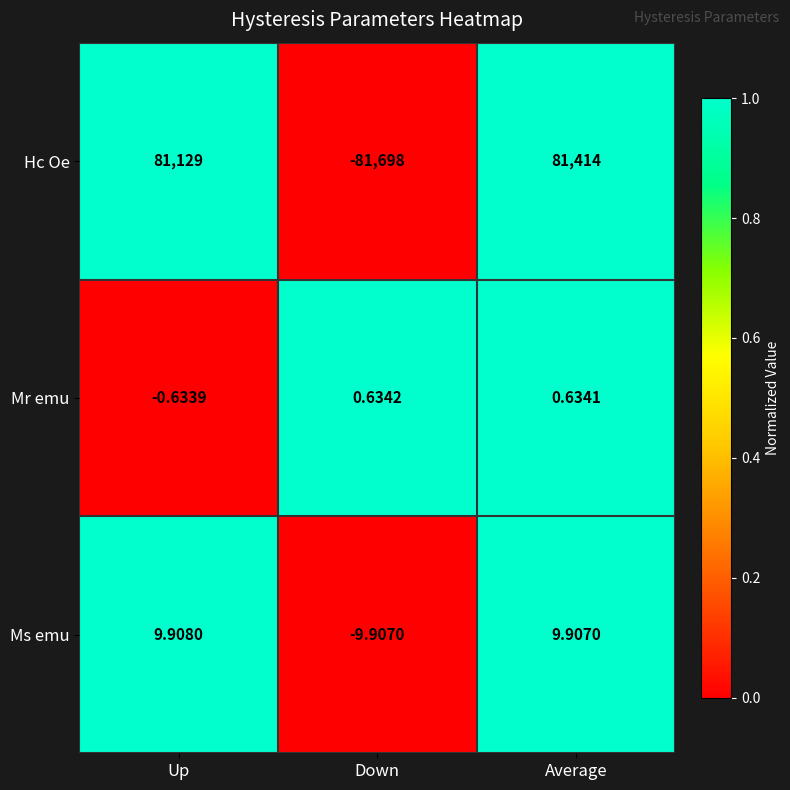

Between Down and Average, which series saw the biggest shift?

Hc Oe